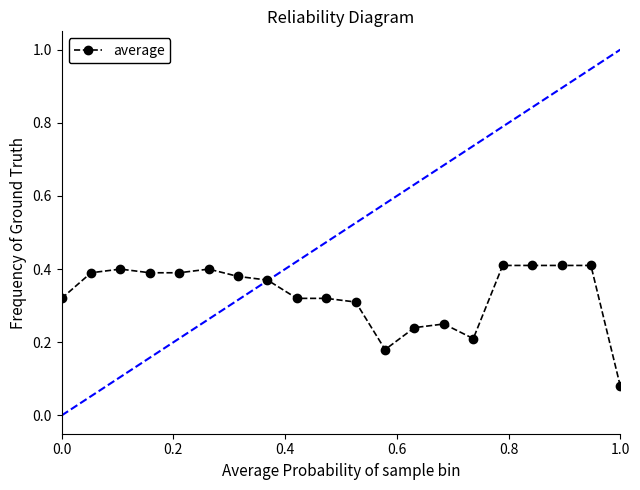

What is the sum of all values?

6.6